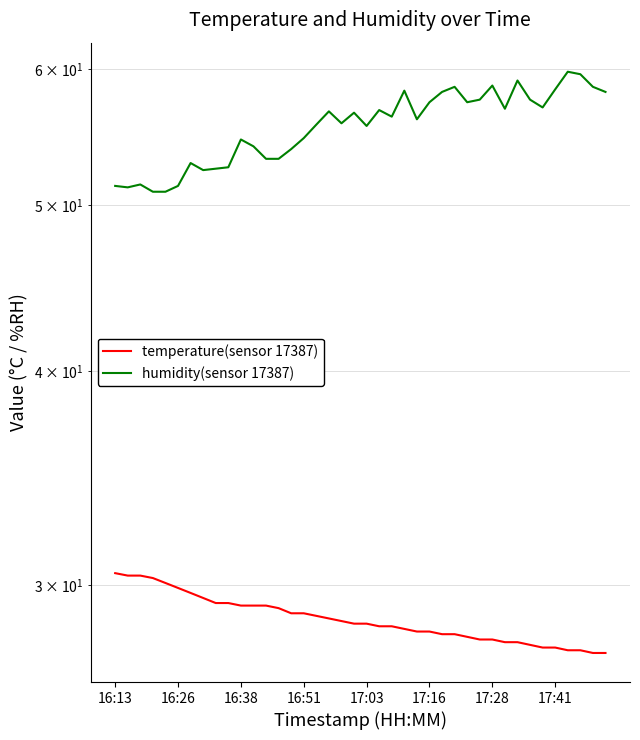

The temperature(sensor 17387) series shows 15.2 at 17:03. True or false?

False